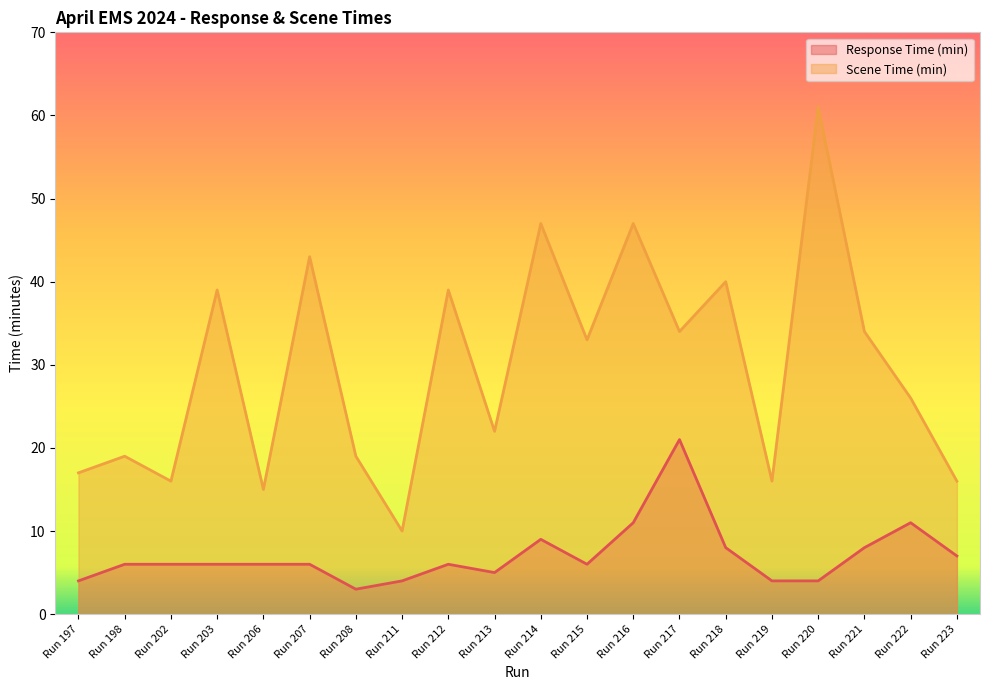

How many values in the Response Time (min) series exceed 6?

7